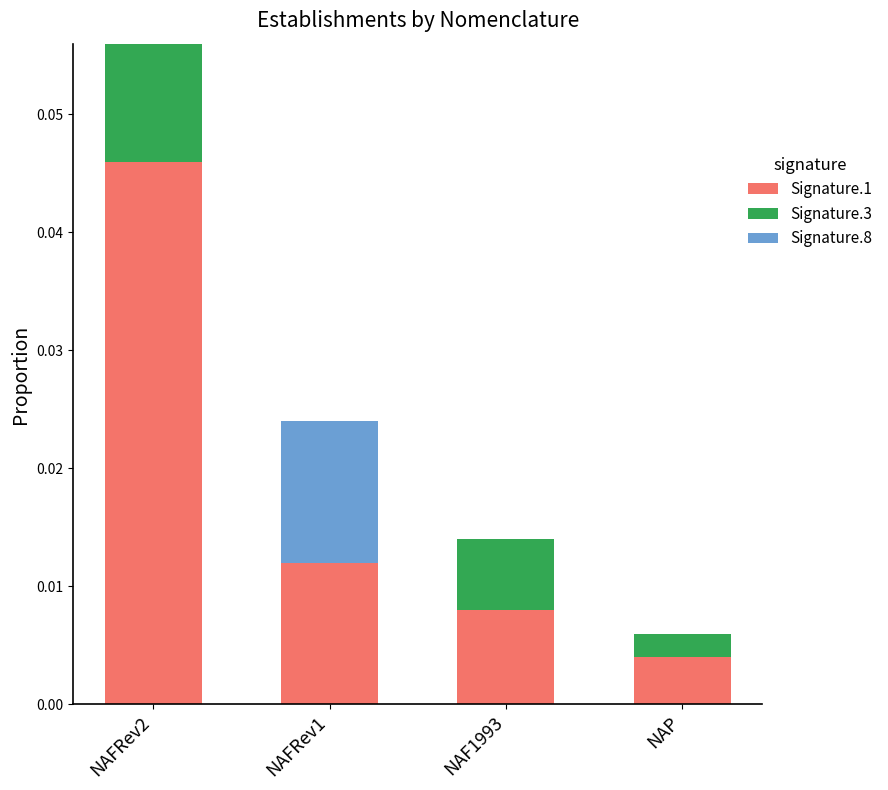

The Signature.1 series shows 0.0 at NAFRev2. True or false?

True